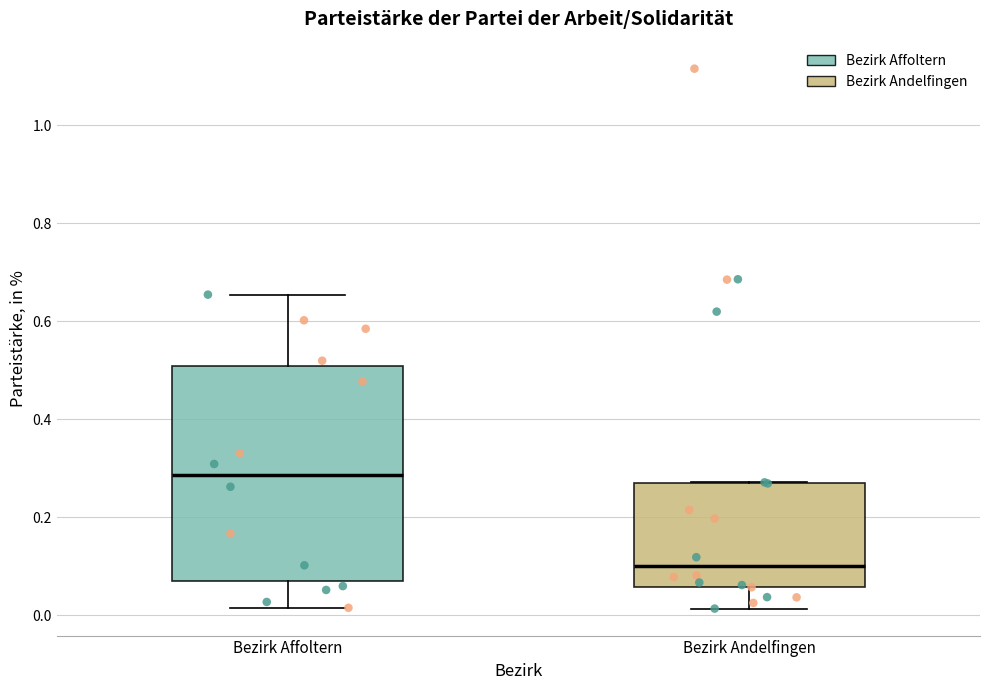

Where is the upper edge of the box for Bezirk Andelfingen on the y-axis? The values are not printed on the chart, so give them approximately, as read against the axis.

0.28